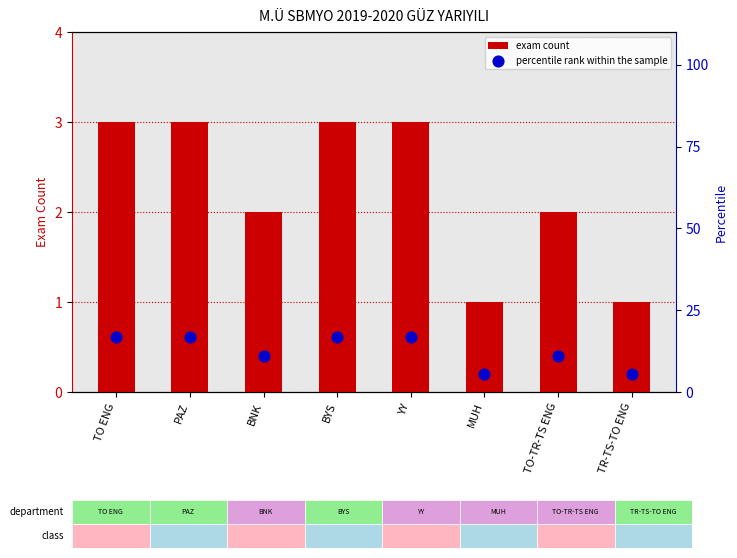

At which category is the sum across all series the highest?

TO ENG